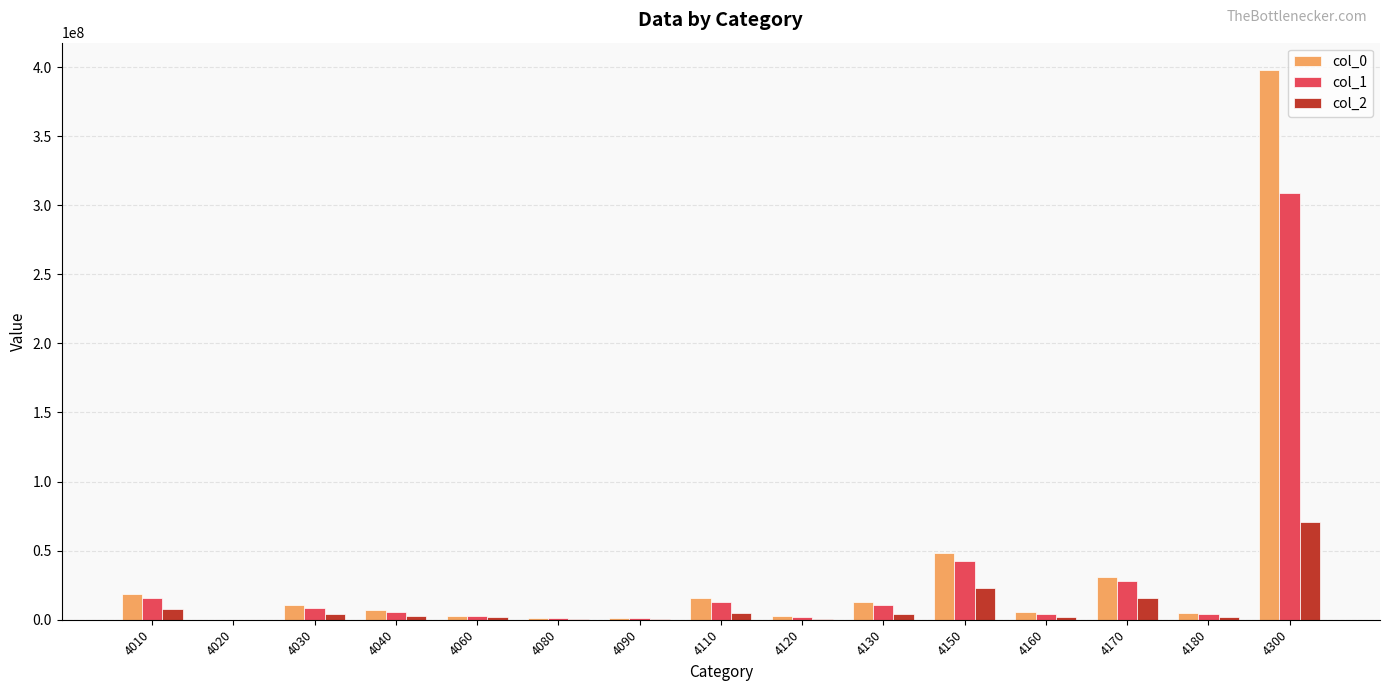

What is the greatest value displayed?

397783132